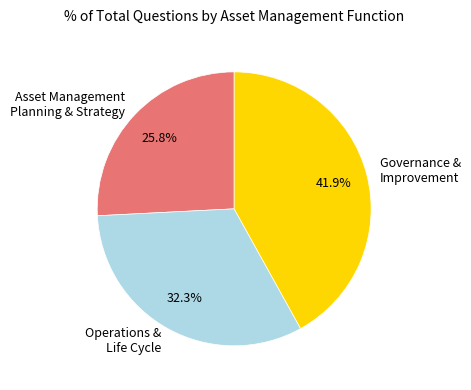

How much of the chart is everything except Operations & Life Cycle?

67.7%